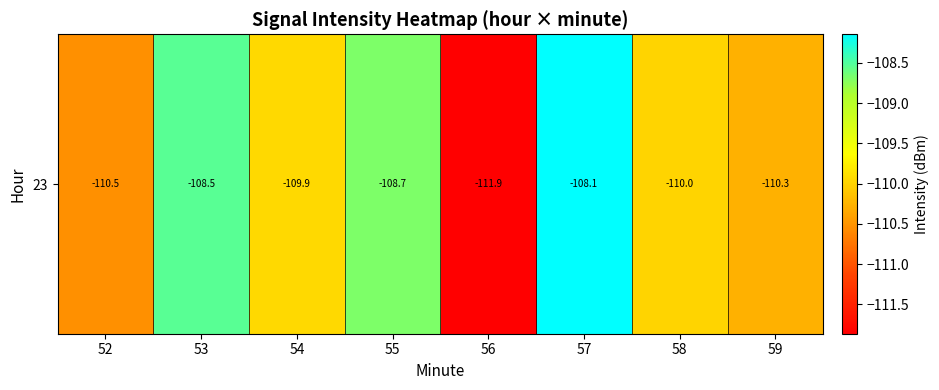

Rank the categories by value from highest to lowest.

57, 53, 55, 54, 58, 59, 52, 56